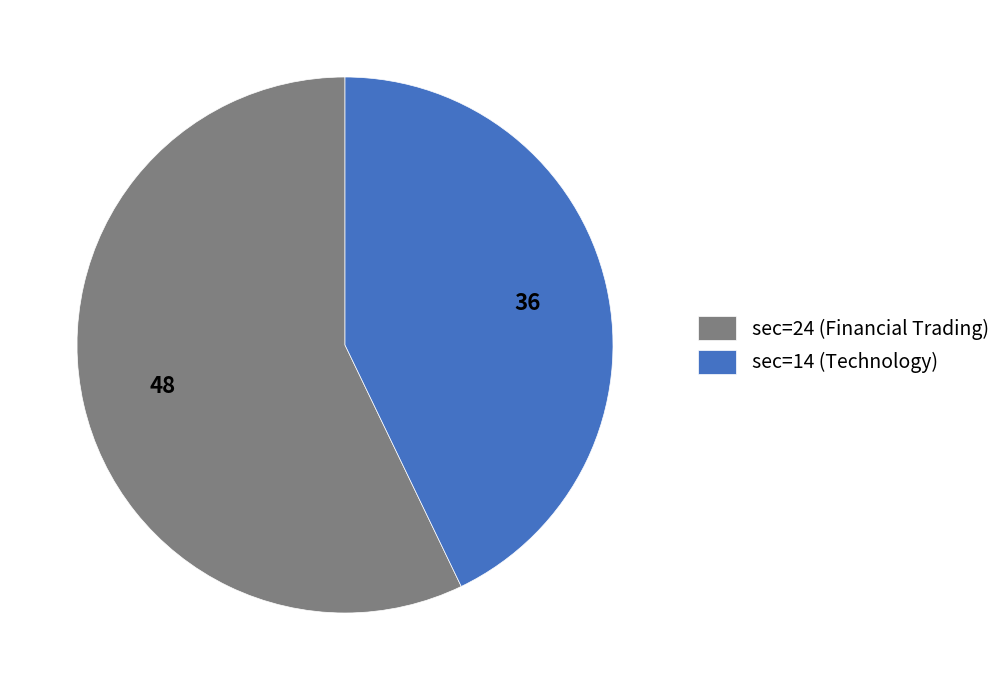

Is the sum of sec=14 (Technology) and sec=24 (Financial Trading) greater than half?

Yes